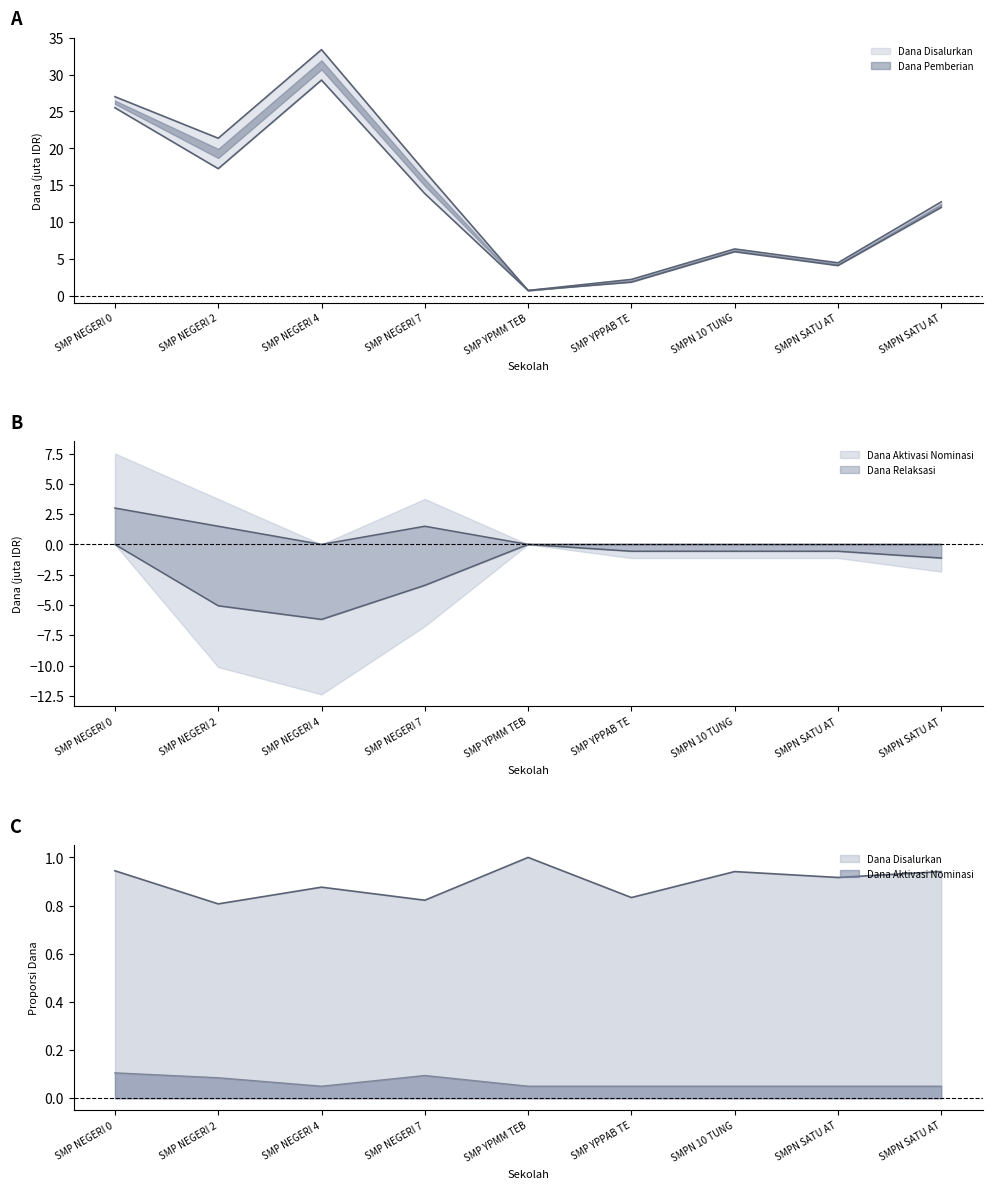

Is the value of Dana Pemberian at SMP NEGERI 7 greater than the value of Dana Relaksasi at SMP NEGERI 4?

Yes